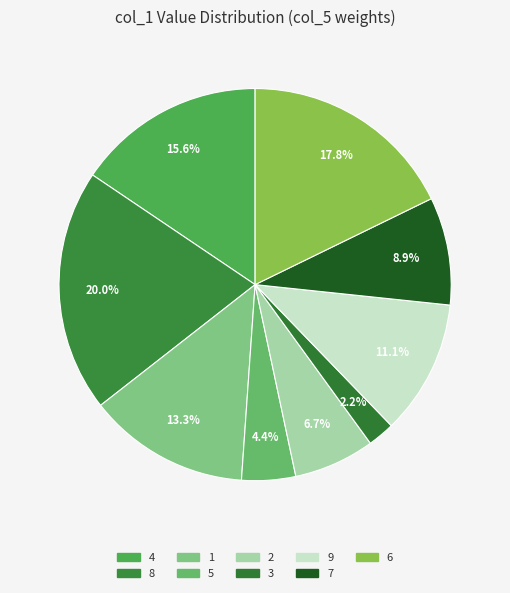

What percentage do 4 and 8 together represent?

35.6%